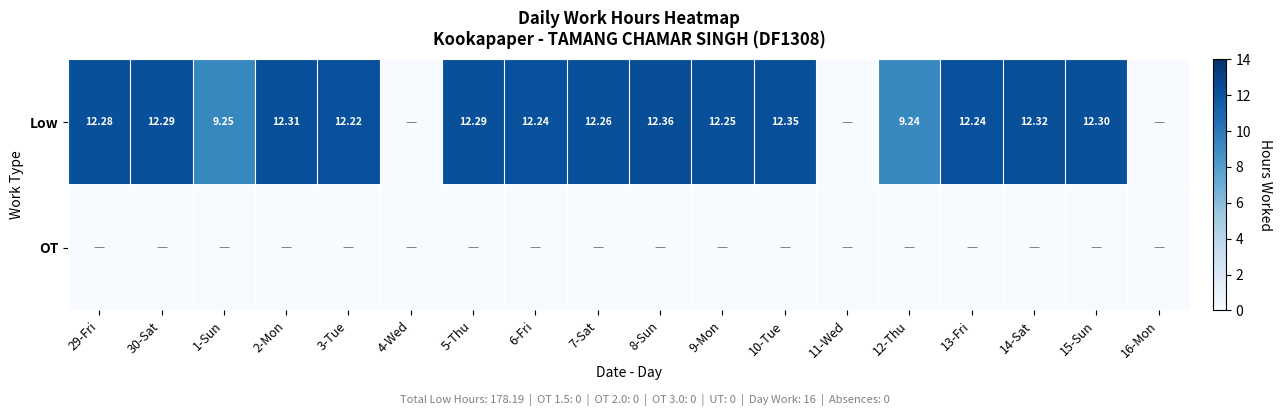

Is the value of Low at 4-Wed greater than the value of OT at 12-Thu?

No